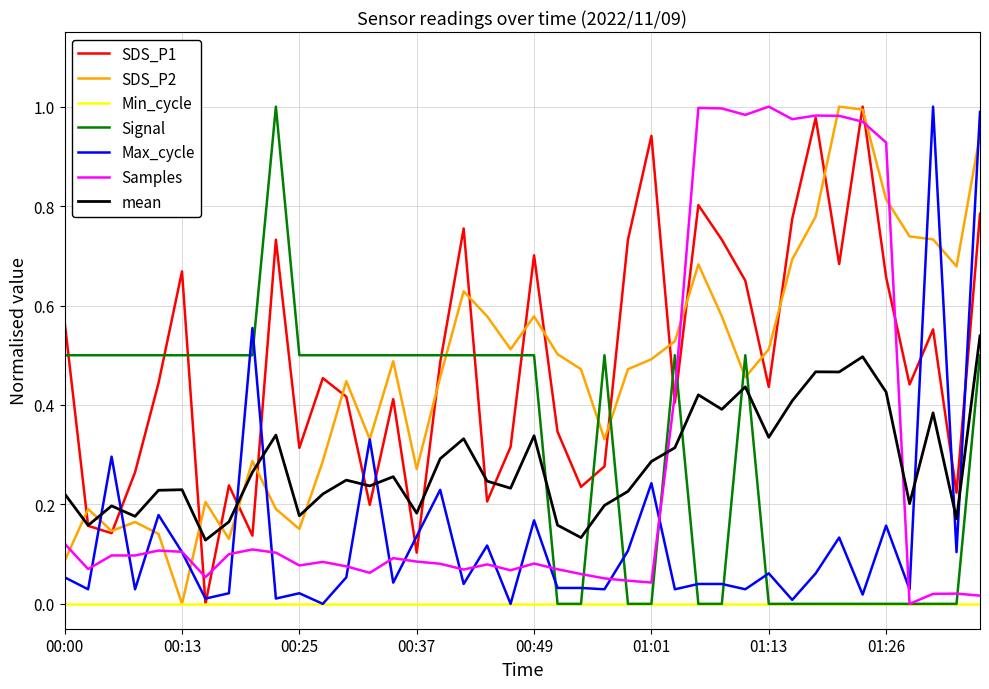

True or false: SDS_P2 and Signal cross at least once.

True